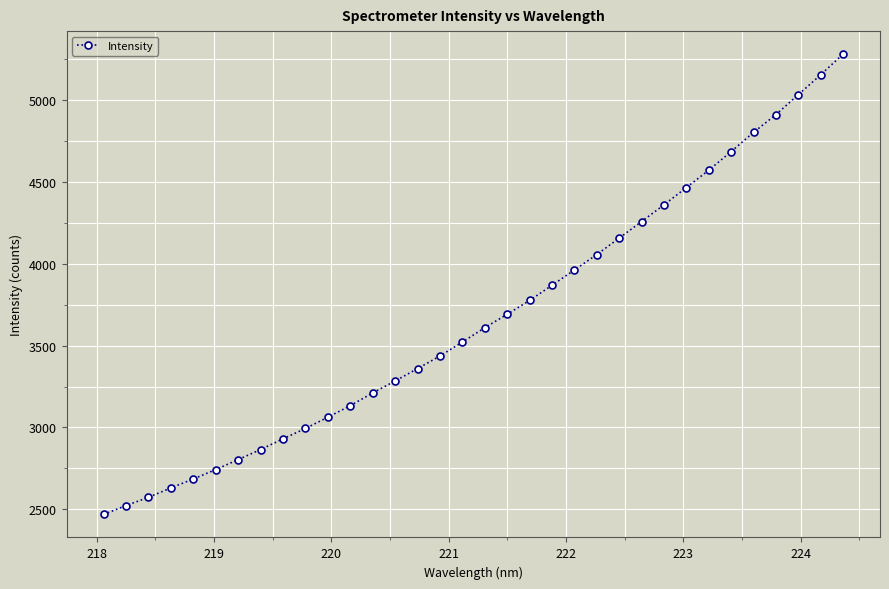

What is the value of the 27th point from the left?

4464.0